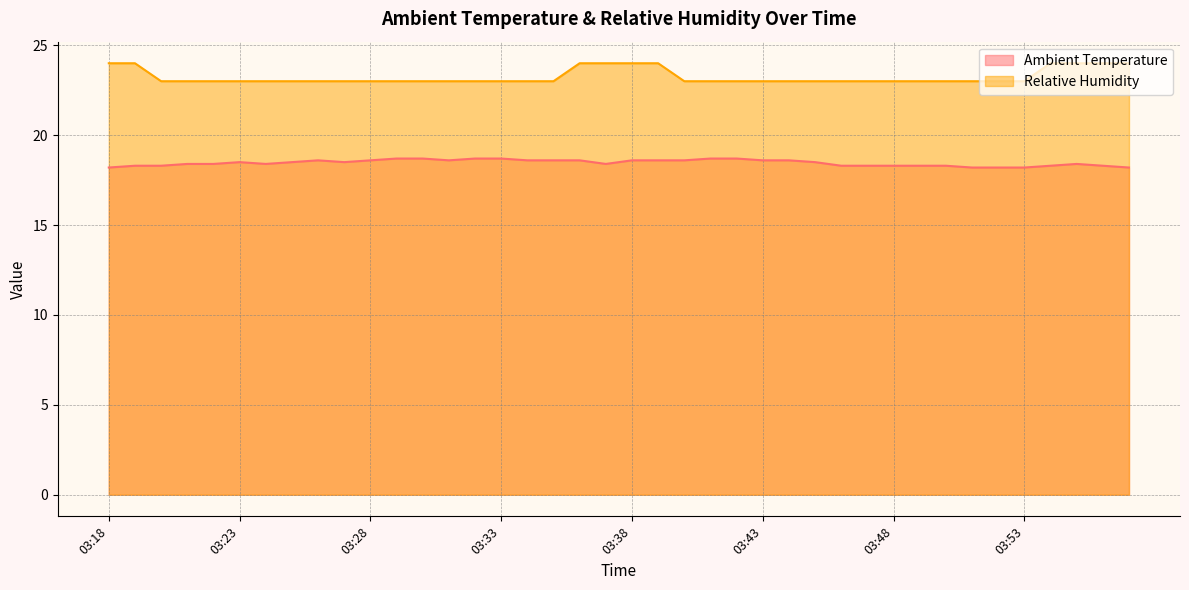

How many distinct data groups are displayed?

2